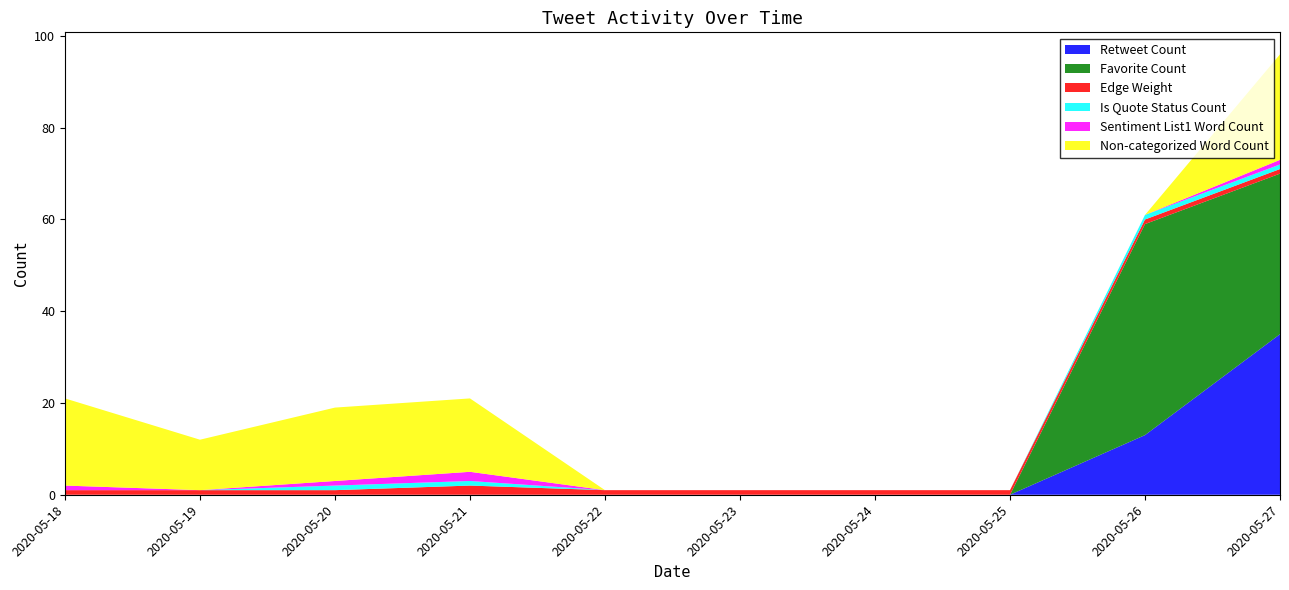

Reading left to right, extract all data points from this chart.

Retweet Count: 2020-05-18=0	2020-05-19=0	2020-05-20=0	2020-05-21=0	2020-05-22=0	2020-05-23=0	2020-05-24=0	2020-05-25=0	2020-05-26=13	2020-05-27=35
Favorite Count: 2020-05-18=0	2020-05-19=0	2020-05-20=0	2020-05-21=0	2020-05-22=0	2020-05-23=0	2020-05-24=0	2020-05-25=0	2020-05-26=46	2020-05-27=35
Edge Weight: 2020-05-18=1	2020-05-19=1	2020-05-20=1	2020-05-21=2	2020-05-22=1	2020-05-23=1	2020-05-24=1	2020-05-25=1	2020-05-26=1	2020-05-27=1
Is Quote Status Count: 2020-05-18=0	2020-05-19=0	2020-05-20=1	2020-05-21=1	2020-05-22=0	2020-05-23=0	2020-05-24=0	2020-05-25=0	2020-05-26=1	2020-05-27=1
Sentiment List1 Word Count: 2020-05-18=1	2020-05-19=0	2020-05-20=1	2020-05-21=2	2020-05-22=0	2020-05-23=0	2020-05-24=0	2020-05-25=0	2020-05-26=0	2020-05-27=1
Non-categorized Word Count: 2020-05-18=19	2020-05-19=11	2020-05-20=16	2020-05-21=16	2020-05-22=0	2020-05-23=0	2020-05-24=0	2020-05-25=0	2020-05-26=0	2020-05-27=23